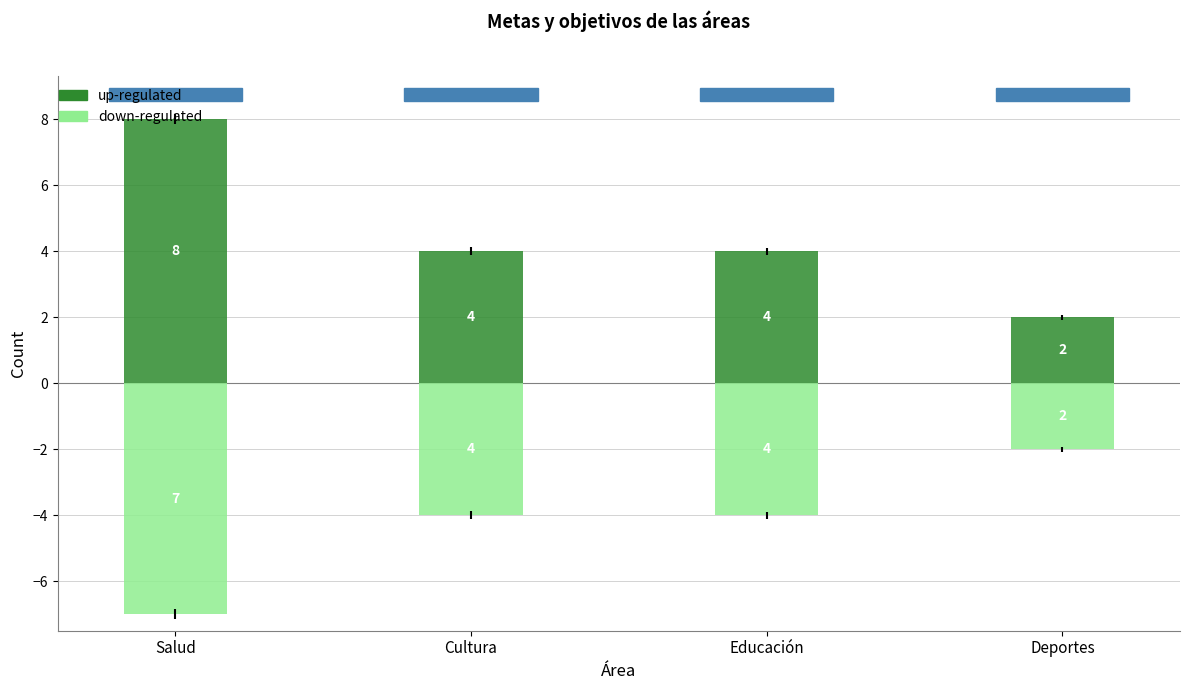

At which label does up-regulated reach its minimum?

Deportes